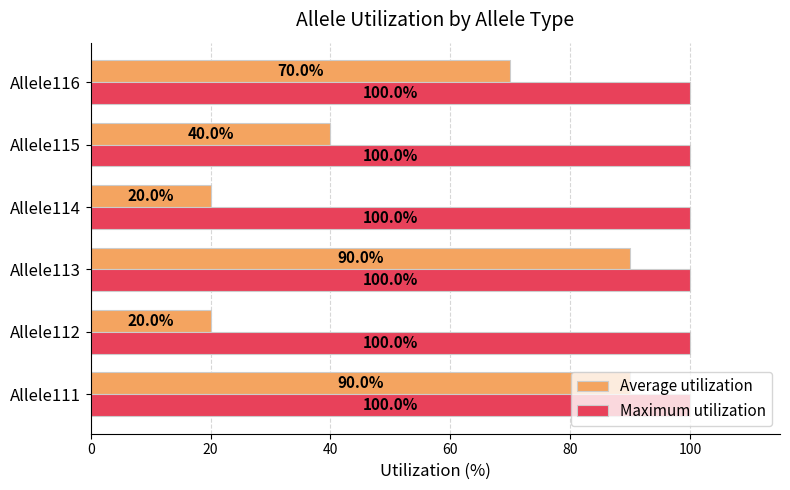

What is the minimum value for Average utilization?

20